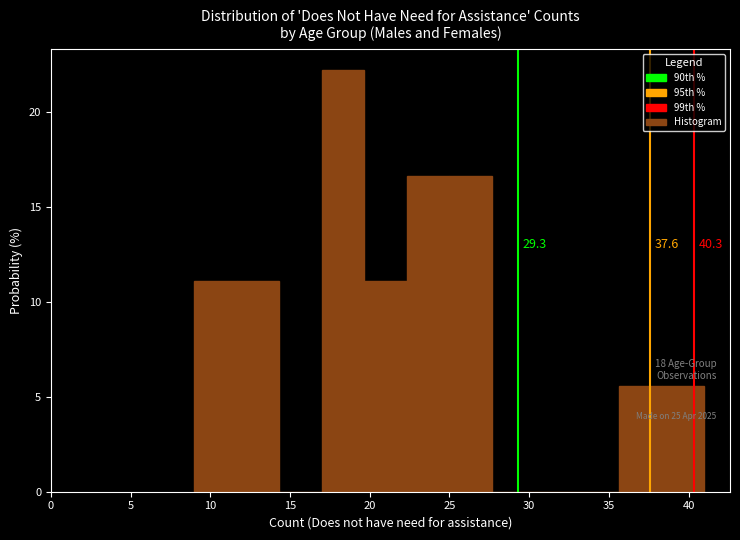

Over which range of the x-axis is the bar tallest?

17.0 to 19.5